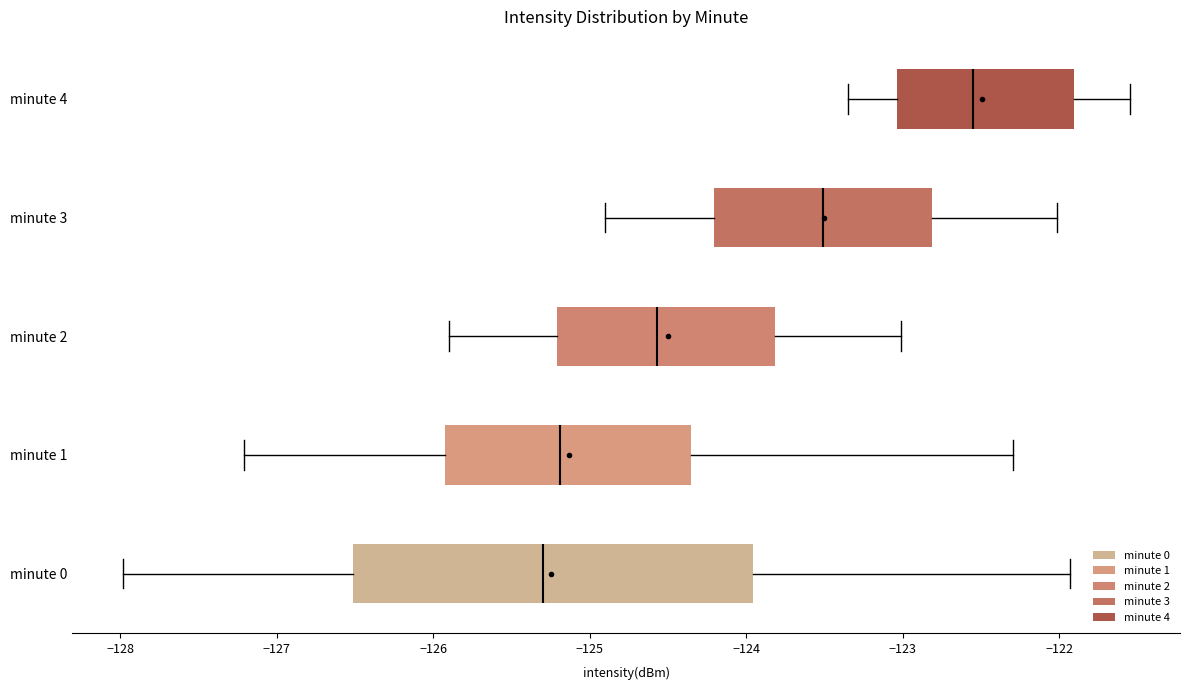

Comparing the boxes themselves (not the whiskers), which one is the widest?

minute 0